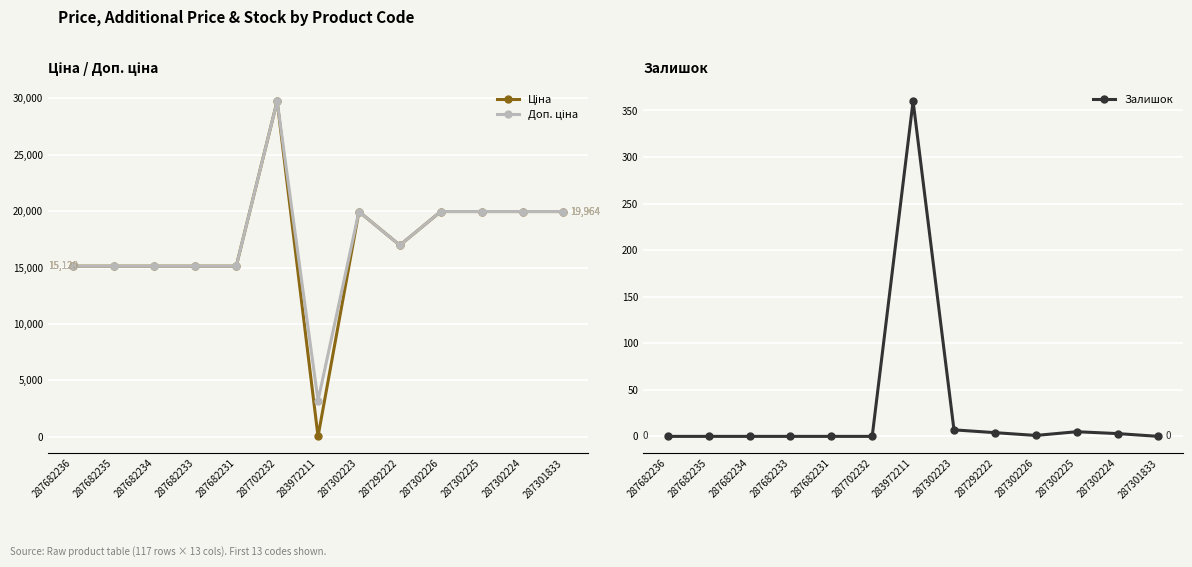

What are all the series names shown in the legend?

Ціна, Доп. ціна, Залишок